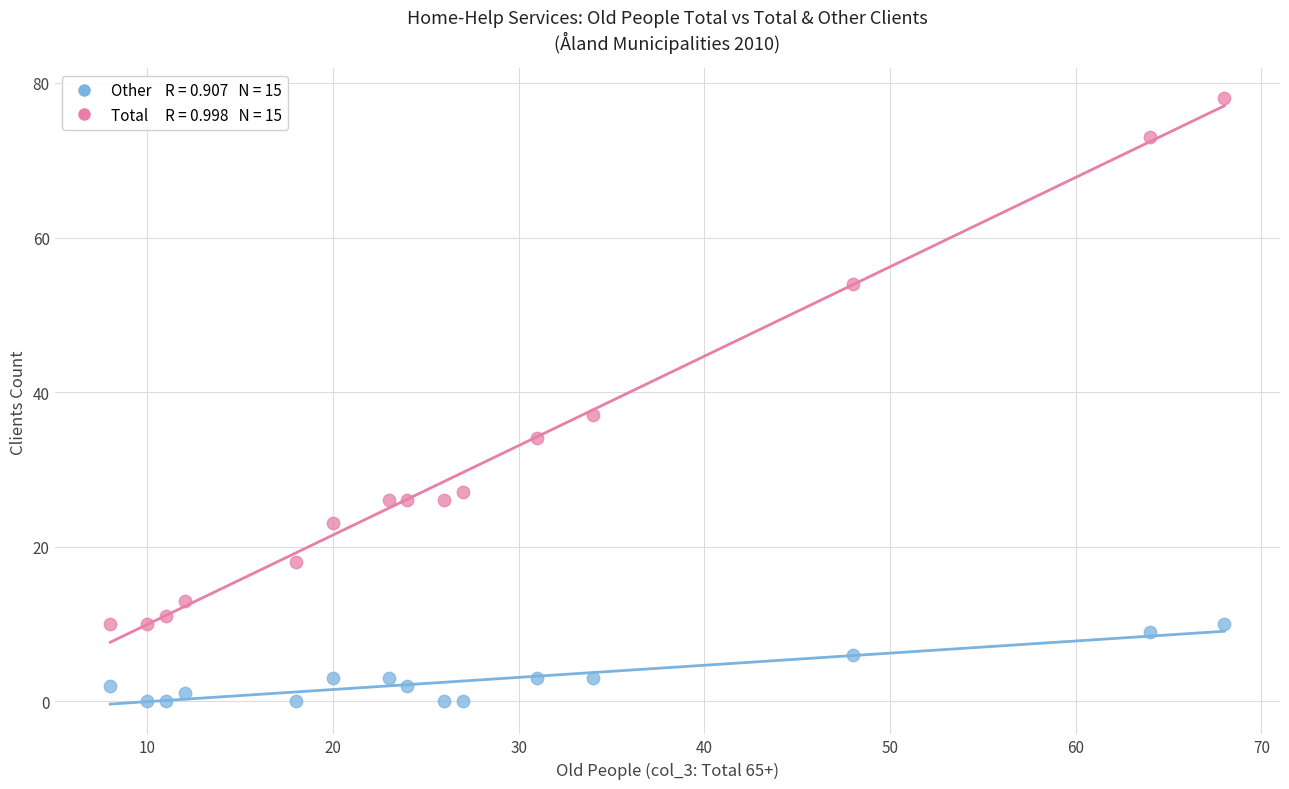

Across all data points, what is the range of Y values (max minus min)?

78